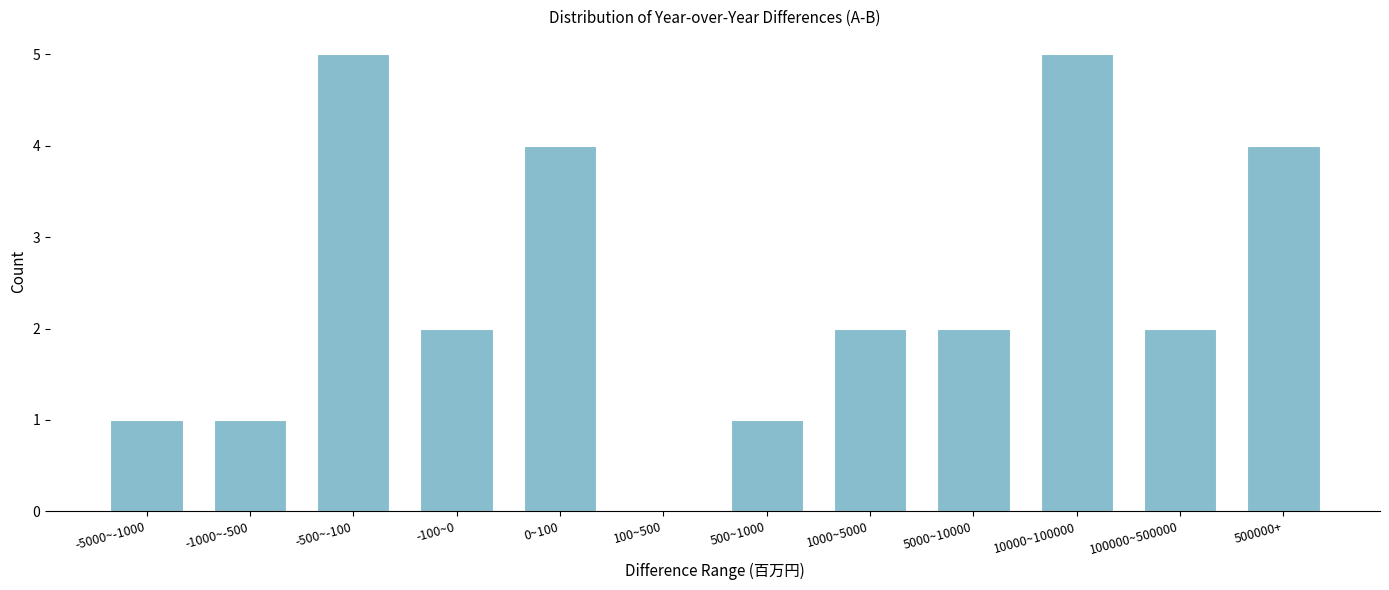

Reading left to right, what are all the values shown in this chart?

-5000~-1000=1	-1000~-500=1	-500~-100=5	-100~0=2	0~100=4	100~500=0	500~1000=1	1000~5000=2	5000~10000=2	10000~100000=5	100000~500000=2	500000+=4